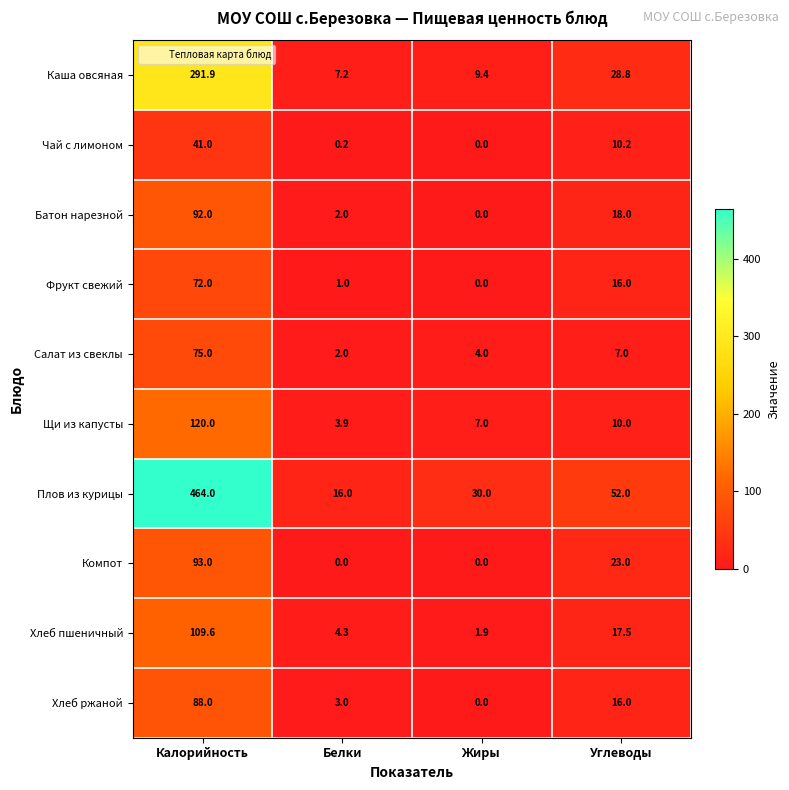

Count the number of data series in this chart.

10